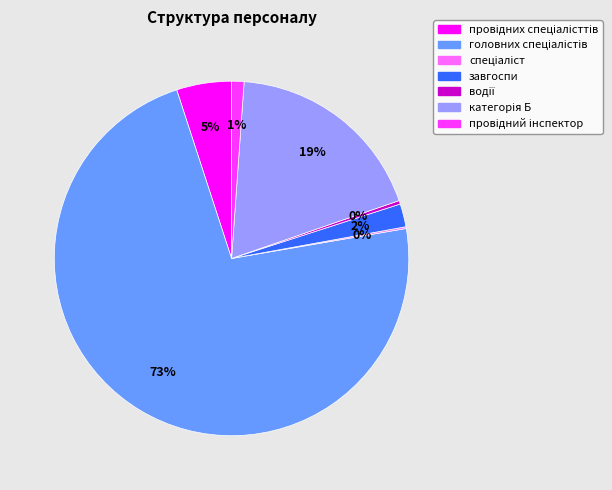

To the nearest percent, what is the difference between the largest and smallest slice percentages?

73%